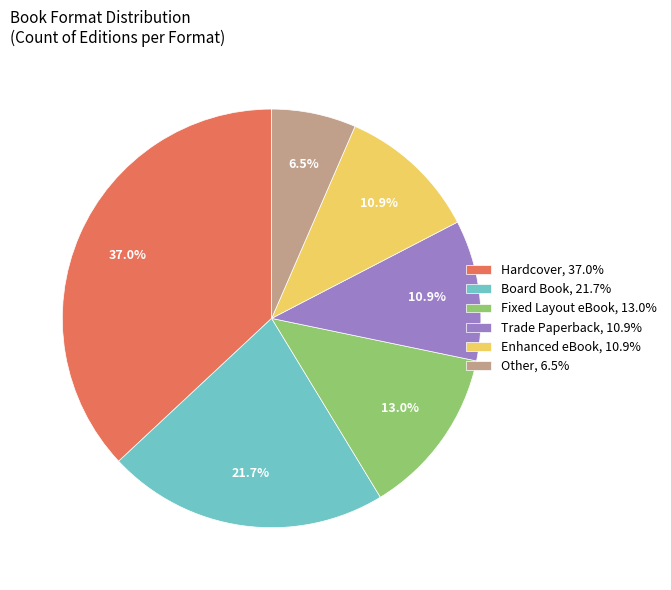

Which has a higher value, Trade Paperback or Board Book?

Board Book